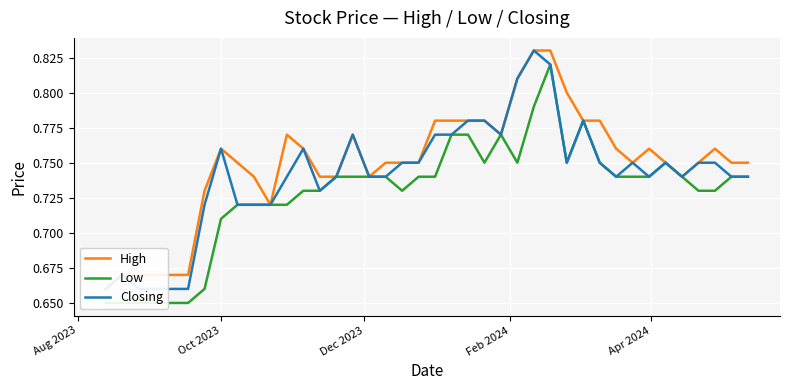

Which series has the widest spread of values?

High